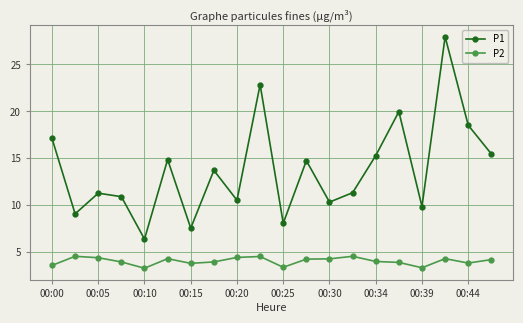

True or false: P2 and P1 cross at least once.

False